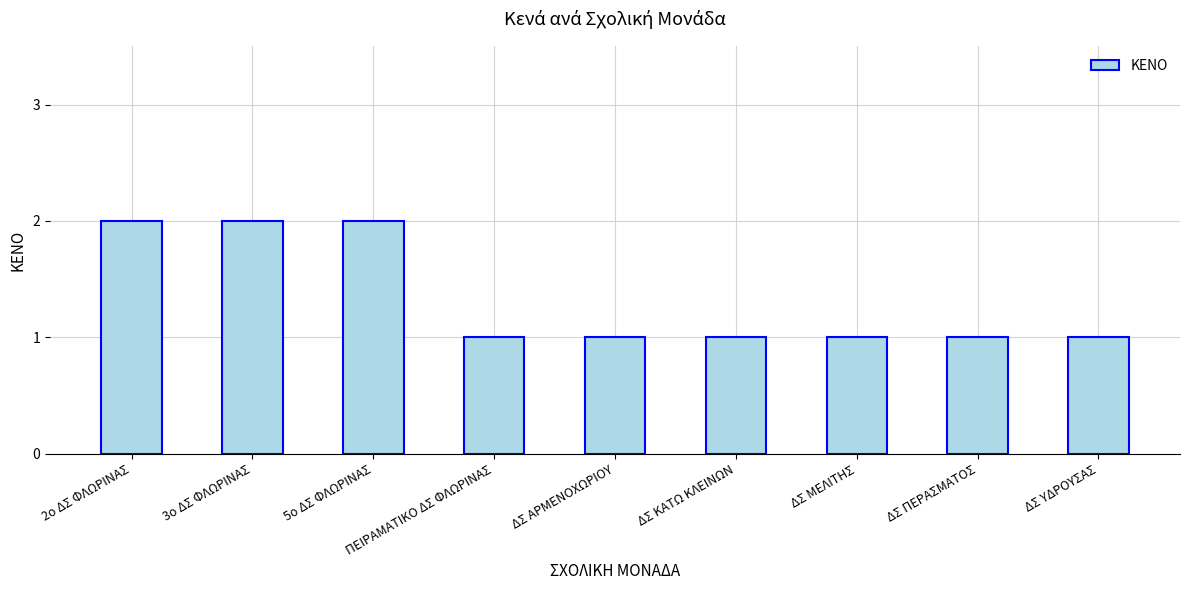

Between 2ο ΔΣ ΦΛΩΡΙΝΑΣ and ΠΕΙΡΑΜΑΤΙΚΟ ΔΣ ΦΛΩΡΙΝΑΣ, which is larger?

2ο ΔΣ ΦΛΩΡΙΝΑΣ